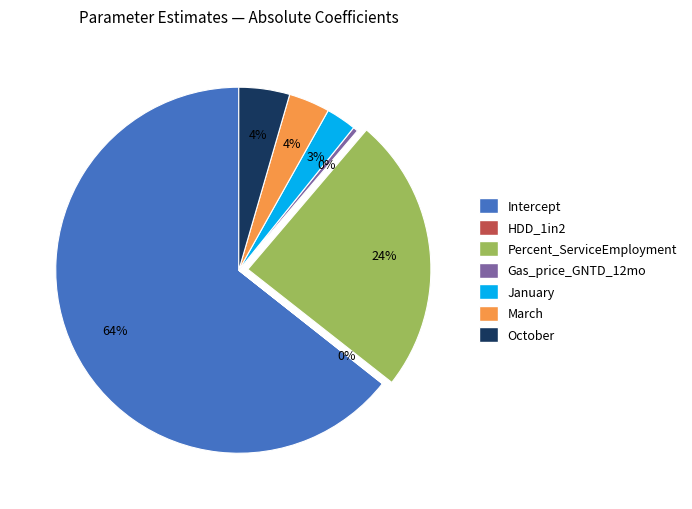

Which slice is the largest?

Intercept